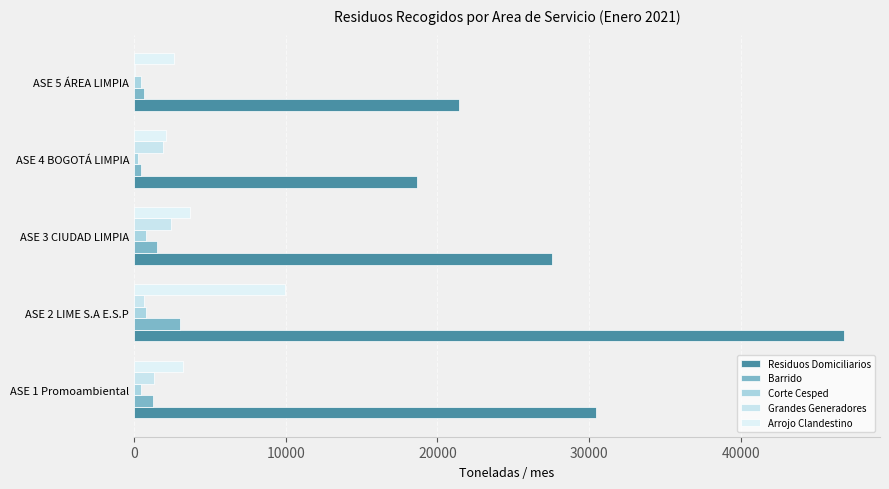

Which series has the largest total across all categories?

Residuos Domiciliarios